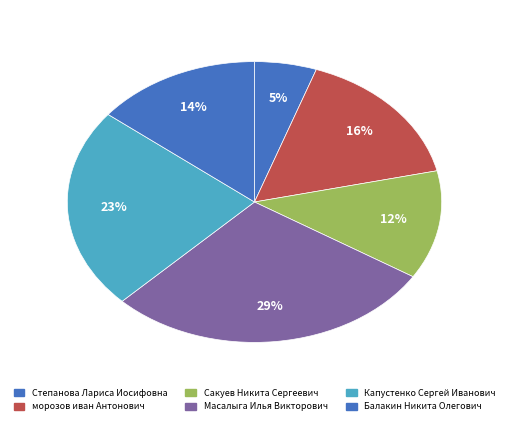

How many segments does this pie chart have?

6